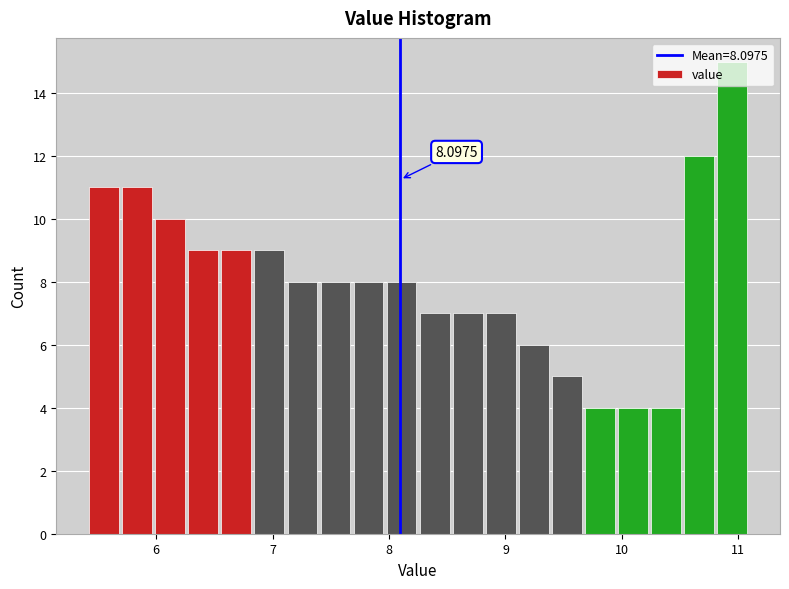

Read against the x-axis, roughly where is the centre of the tallest bar?

10.9